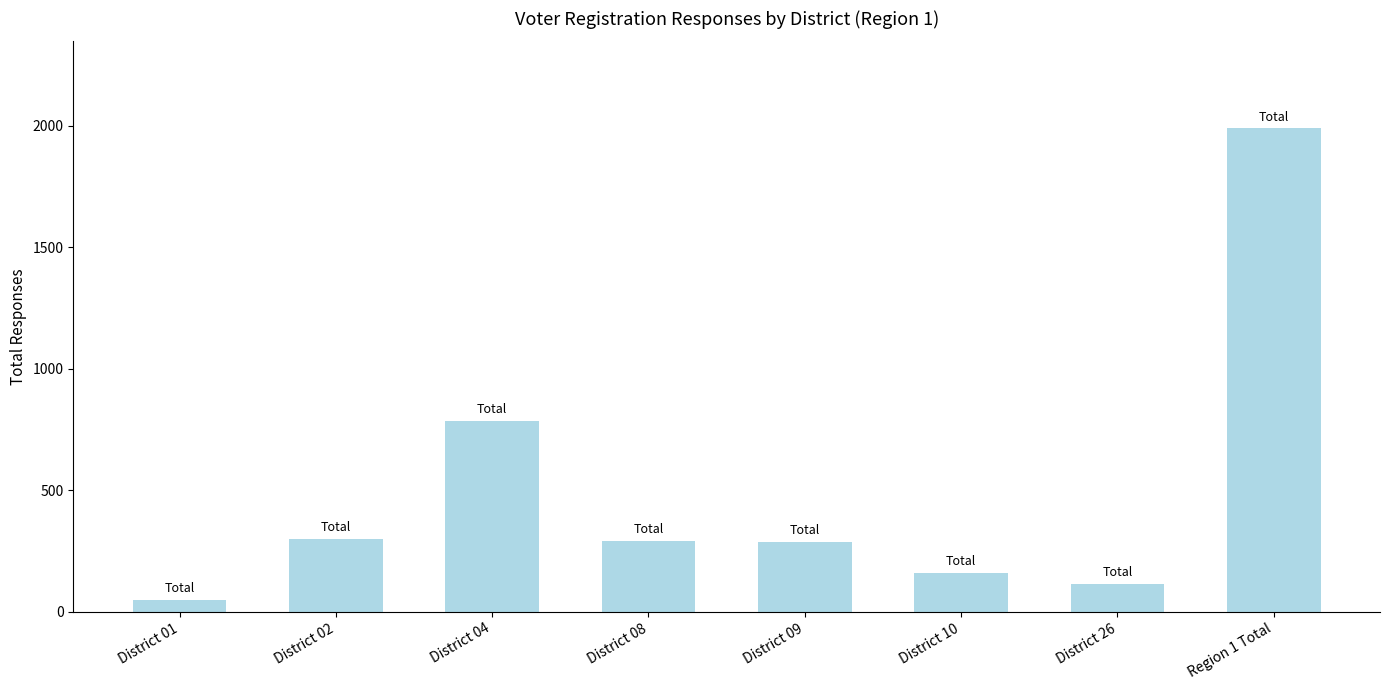

What is the sum of the values at District 08 and District 02?

591